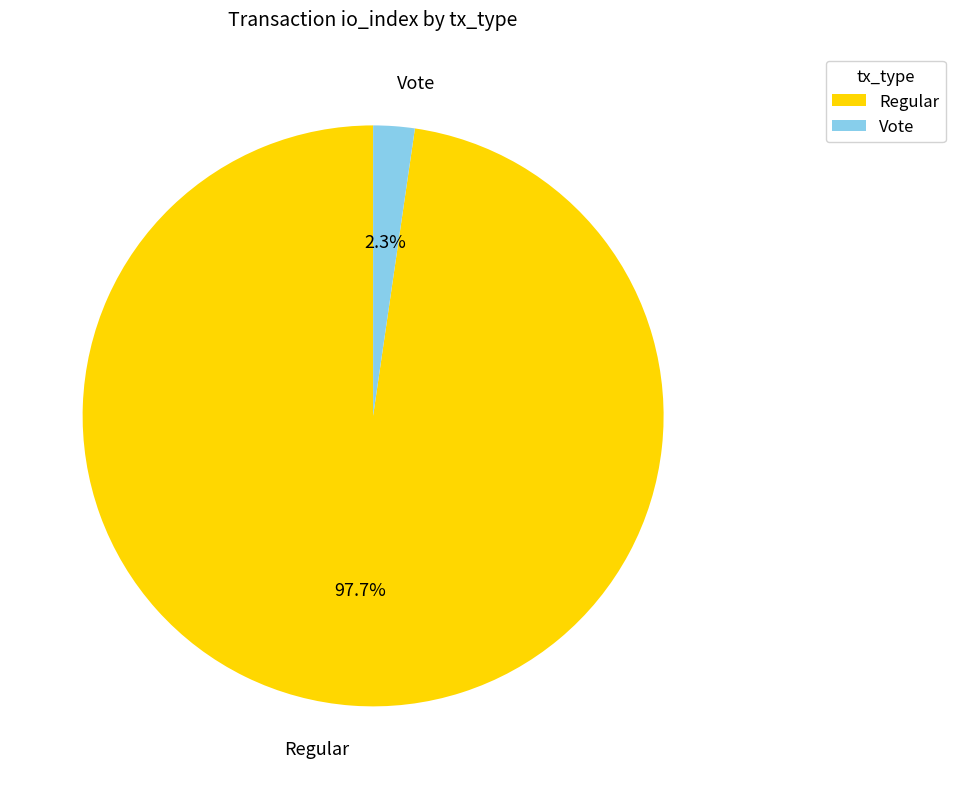

Which category has the smallest portion of the pie?

Vote